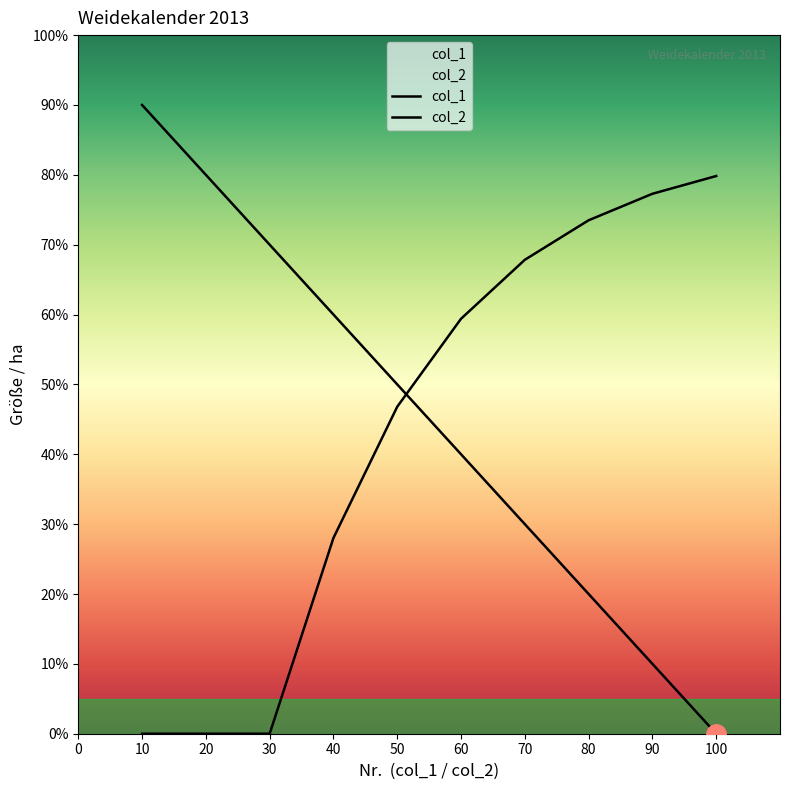

Between 20 and 40, which series saw the biggest shift?

col_2